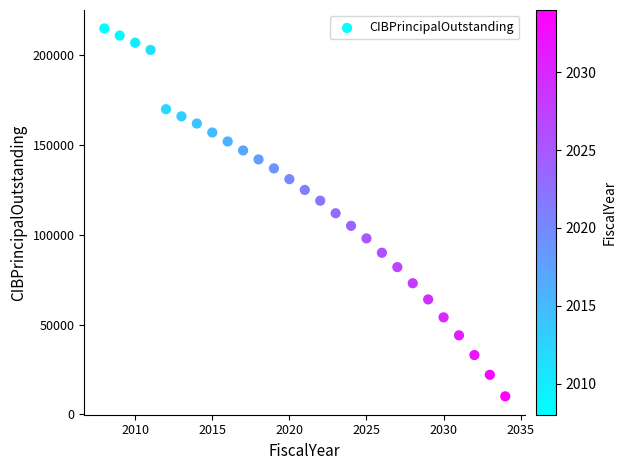

What is the range of Y values (max minus min)?

205000